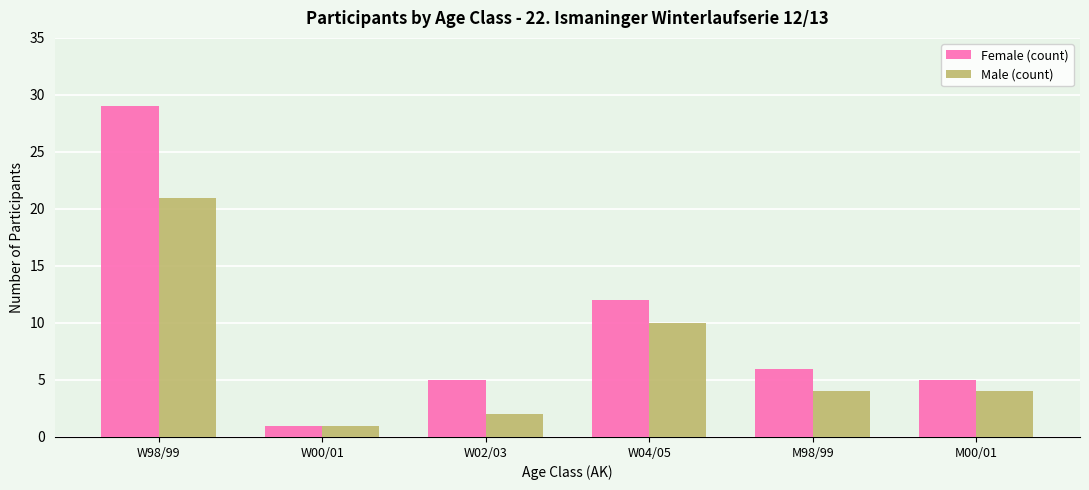

Rank the series at W98/99 from highest to lowest value.

Female (count), Male (count)